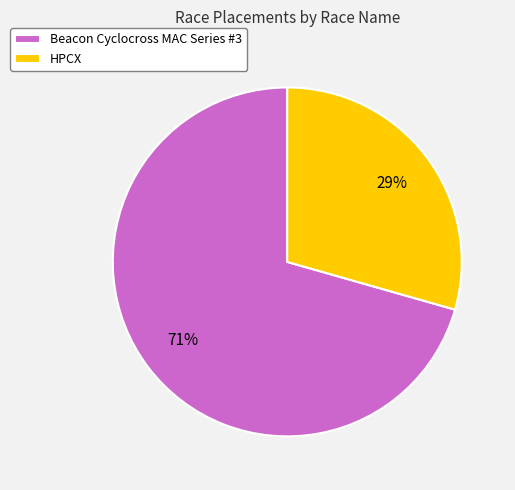

Which slice represents more than half of the pie?

Beacon Cyclocross MAC Series #3